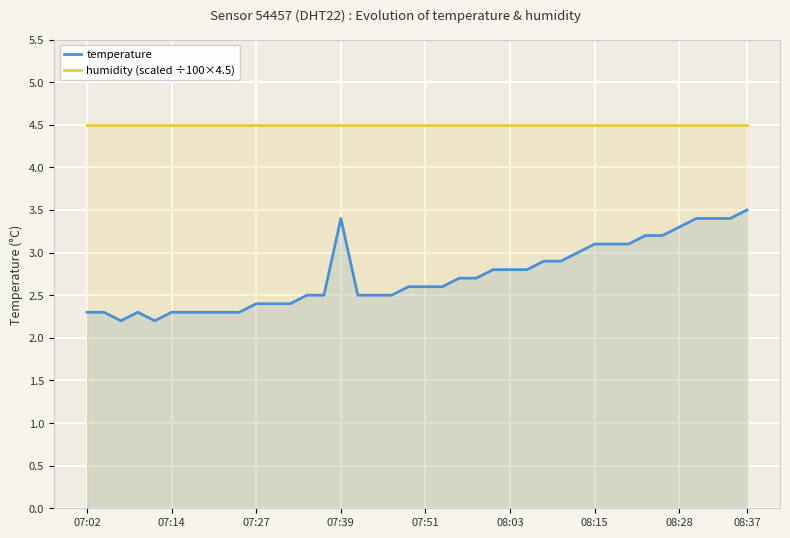

True or false: temperature and humidity (scaled ÷100×4.5) intersect in this chart.

False